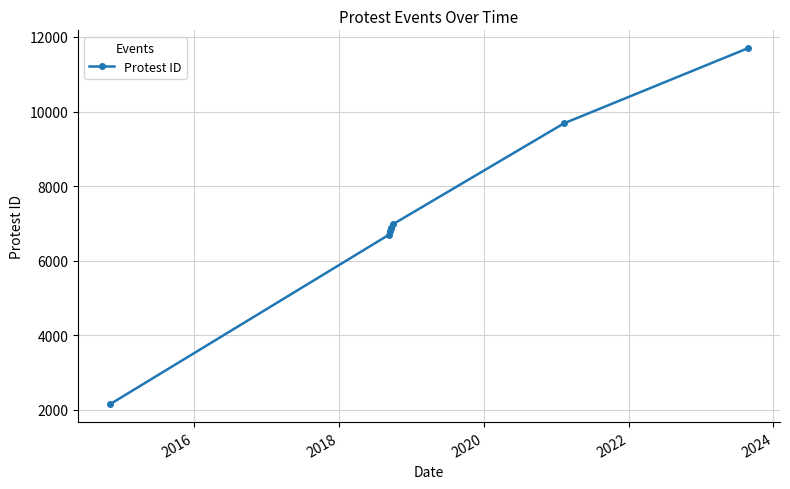

What is the value of the 6th point from the left?

6972